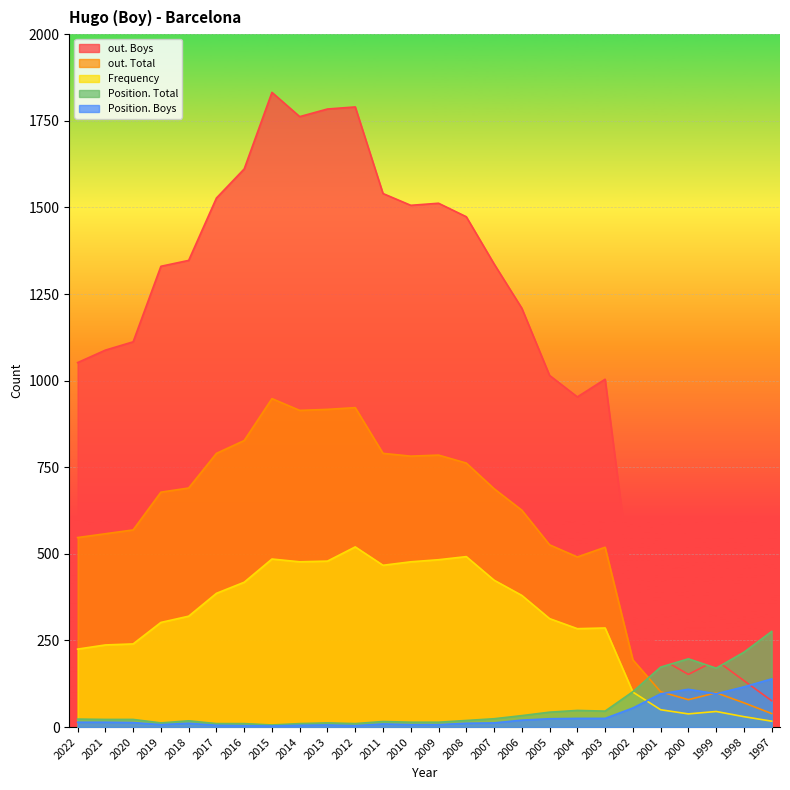

Reading left to right, list all the values displayed in this chart.

Frequency: 225	237	240	302	320	386	418	485	477	479	520	467	477	483	492	424	380	313	284	286	101	50	38	45	30	17
Position. Total: 23	22	22	12	18	10	10	6	10	12	10	16	14	14	19	24	33	43	48	46	102	173	197	170	216	276
Position. Boys: 14	14	13	7	11	5	4	3	5	6	4	9	7	7	11	12	20	24	25	25	55	96	109	96	116	139
out. Total: 547	558	569	678	690	790	827	948	914	917	922	790	782	785	762	688	626	526	491	519	194	102	79	99	70	39
out. Boys: 1052	1088	1112	1330	1347	1527	1611	1832	1762	1784	1790	1540	1506	1512	1473	1337	1209	1015	953	1004	377	198	152	193	134	76